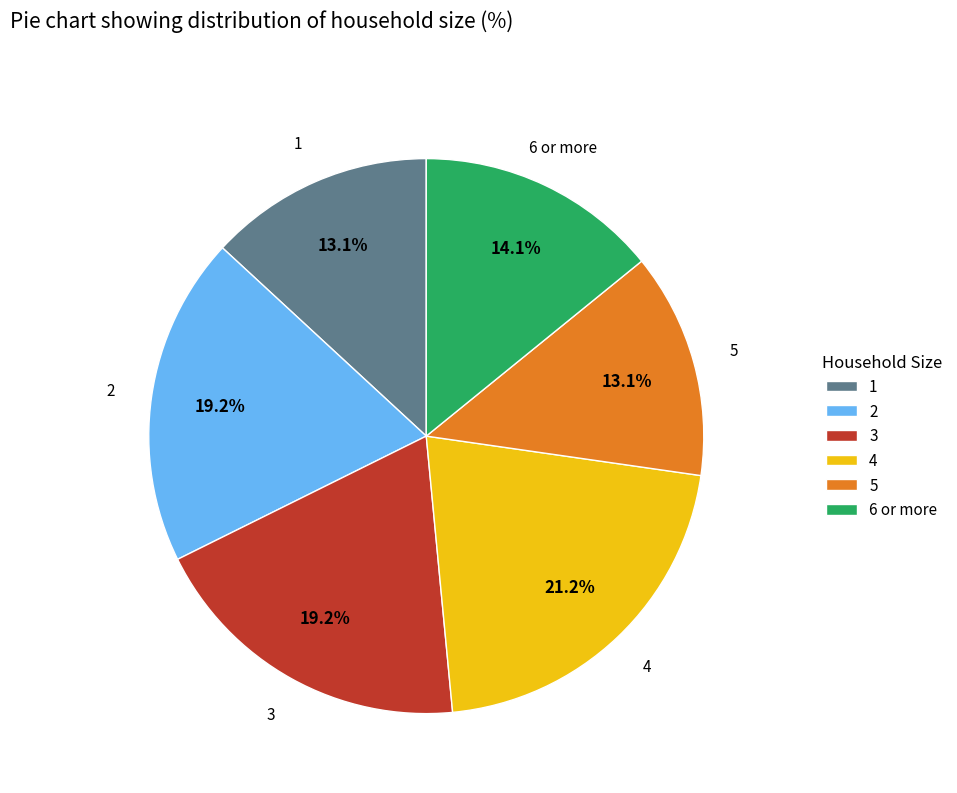

What percentage is the 1 slice, to the nearest percent?

13%